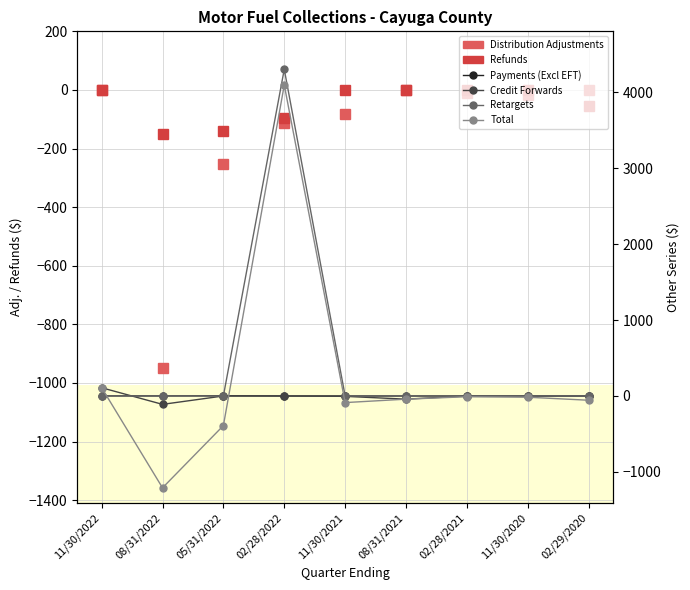

Which series has the largest total across all categories?

Retargets